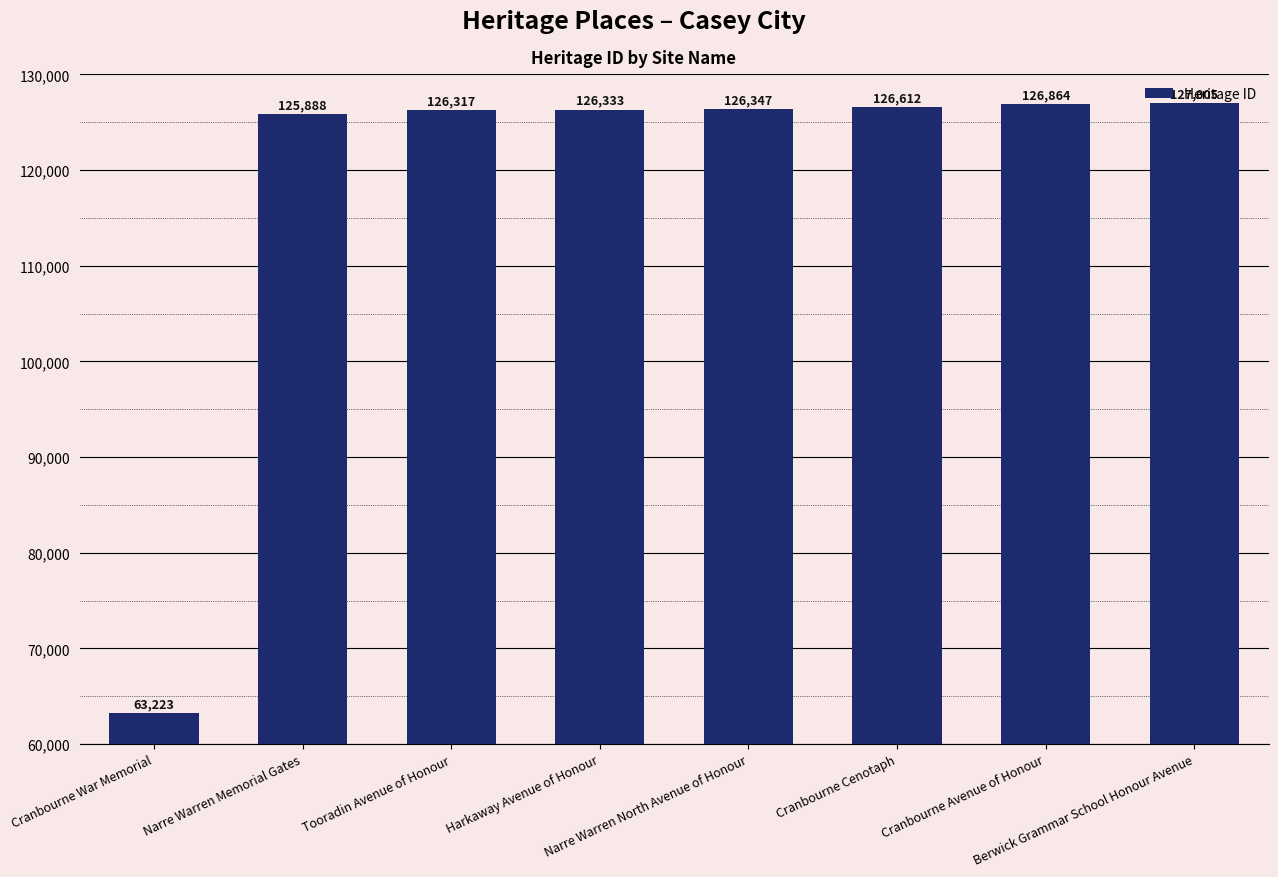

Reading left to right, list all the values displayed in this chart.

Cranbourne War Memorial=63223	Narre Warren Memorial Gates=125888	Tooradin Avenue of Honour=126317	Harkaway Avenue of Honour=126333	Narre Warren North Avenue of Honour=126347	Cranbourne Cenotaph=126612	Cranbourne Avenue of Honour=126864	Berwick Grammar School Honour Avenue=127005